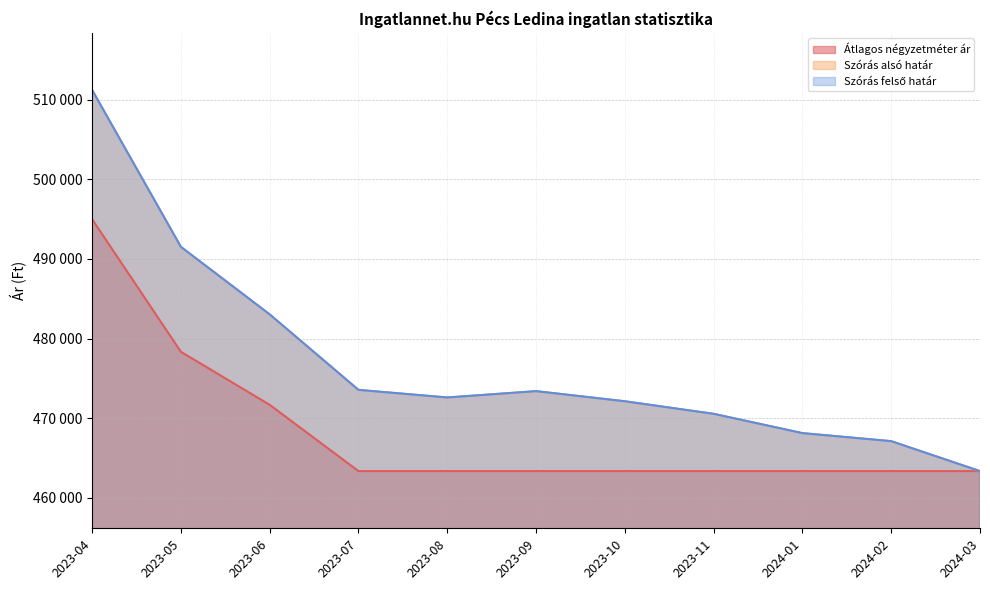

At which label does Szórás felső határ reach its peak?

2023-04